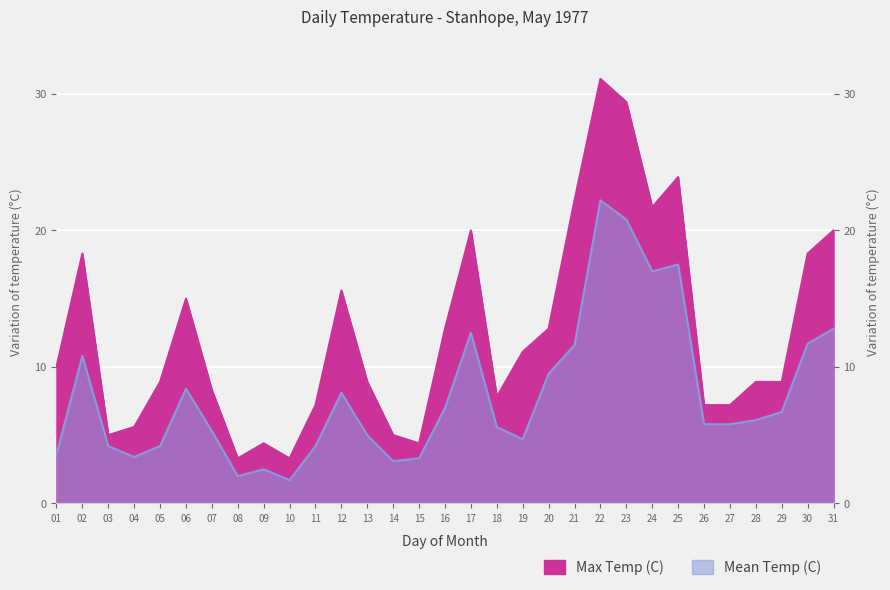

Reading right to left, transcribe all the data shown in this chart.

Max Temp (C): 31=20.0	30=18.3	29=8.9	28=8.9	27=7.2	26=7.2	25=23.9	24=21.7	23=29.4	22=31.1	21=22.2	20=12.8	19=11.1	18=7.8	17=20.0	16=12.8	15=4.4	14=5.0	13=8.9	12=15.6	11=7.2	10=3.3	09=4.4	08=3.3	07=8.3	06=15.0	05=8.9	04=5.6	03=5.0	02=18.3	01=10.0
Mean Temp (C): 31=12.8	30=11.7	29=6.7	28=6.1	27=5.8	26=5.8	25=17.5	24=17.0	23=20.8	22=22.2	21=11.6	20=9.5	19=4.7	18=5.6	17=12.5	16=7.0	15=3.3	14=3.1	13=5.0	12=8.1	11=4.2	10=1.7	09=2.5	08=2.0	07=5.3	06=8.4	05=4.2	04=3.4	03=4.2	02=10.8	01=3.6